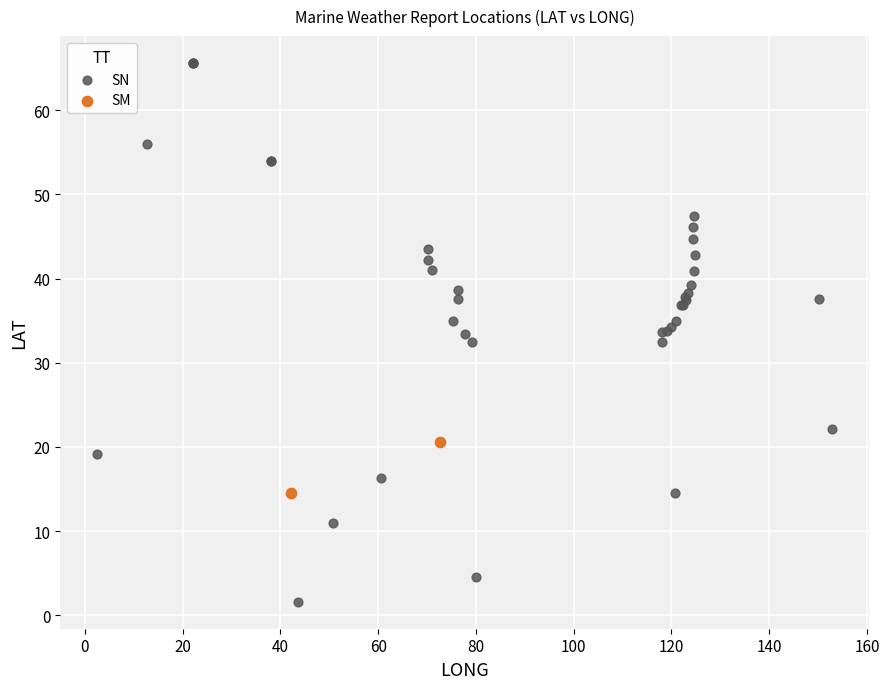

What are all the series names shown in the legend?

SN, SM